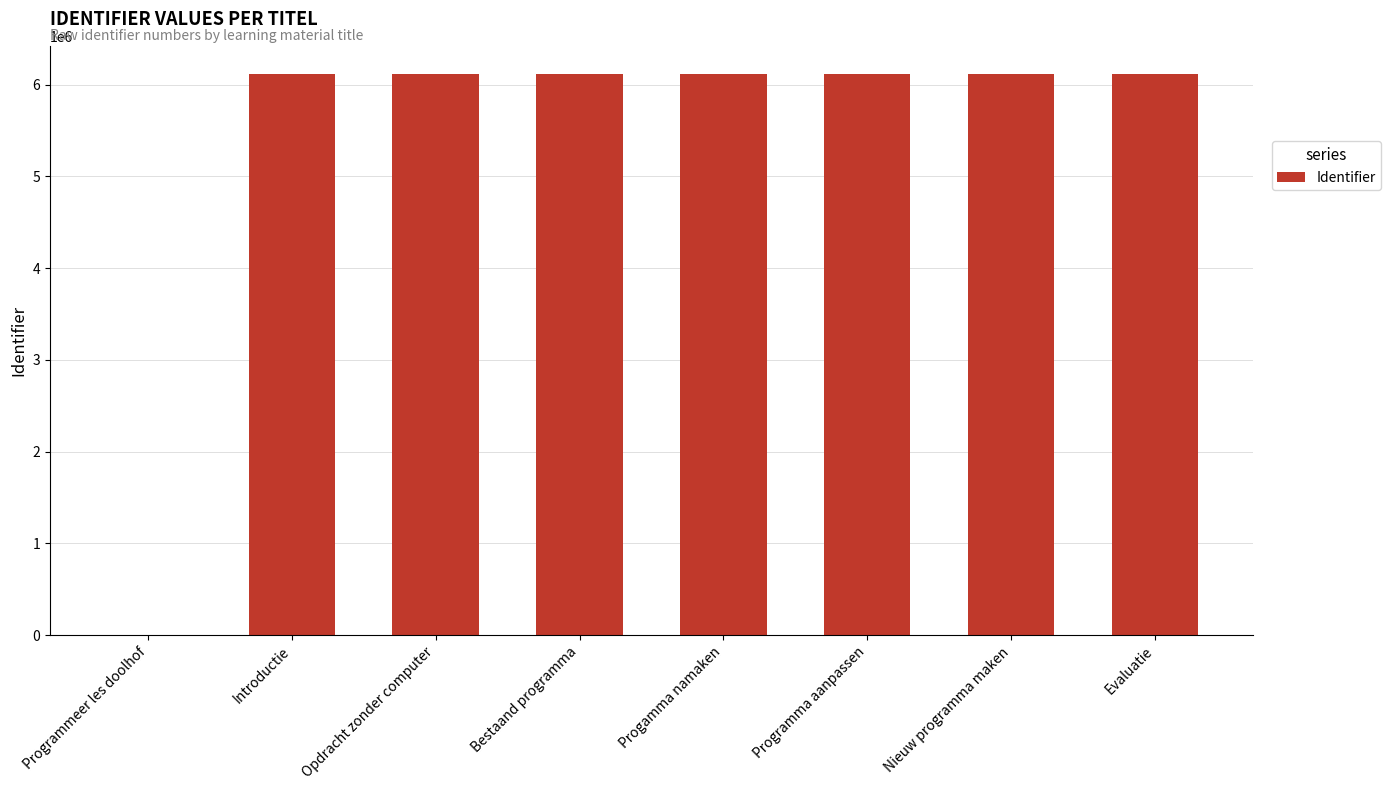

What is the maximum value shown in the chart?

6117775